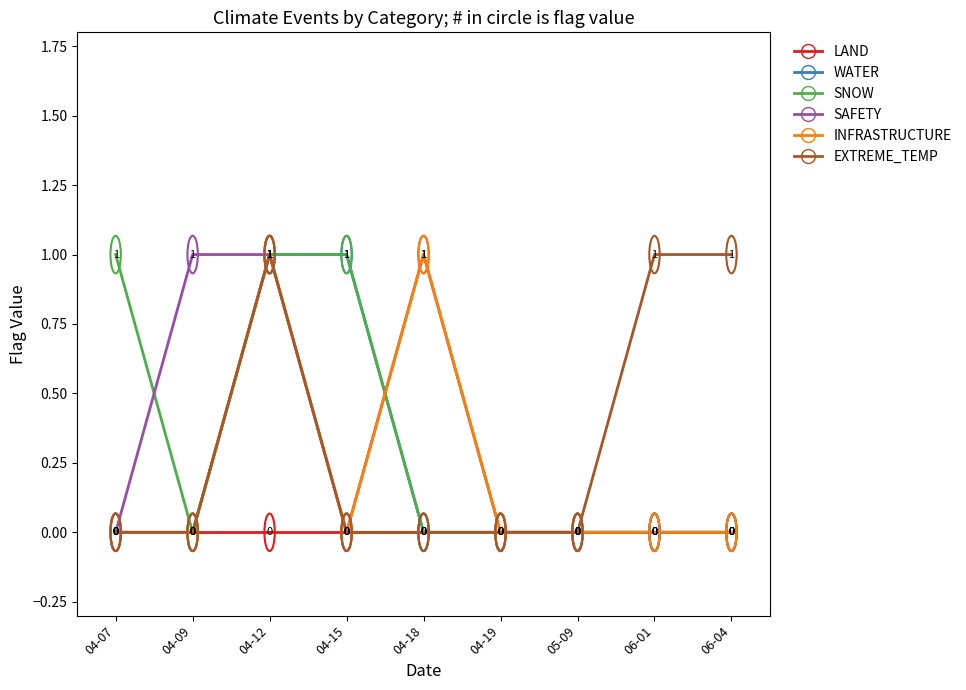

True or false: WATER has a value of 1 at 04-12.

True